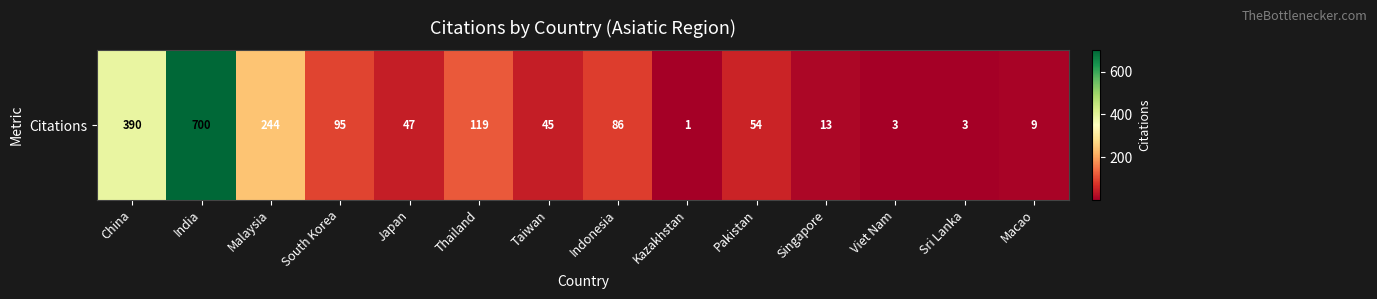

Reading left to right, what are all the values shown in this chart?

China=390	India=700	Malaysia=244	South Korea=95	Japan=47	Thailand=119	Taiwan=45	Indonesia=86	Kazakhstan=1	Pakistan=54	Singapore=13	Viet Nam=3	Sri Lanka=3	Macao=9